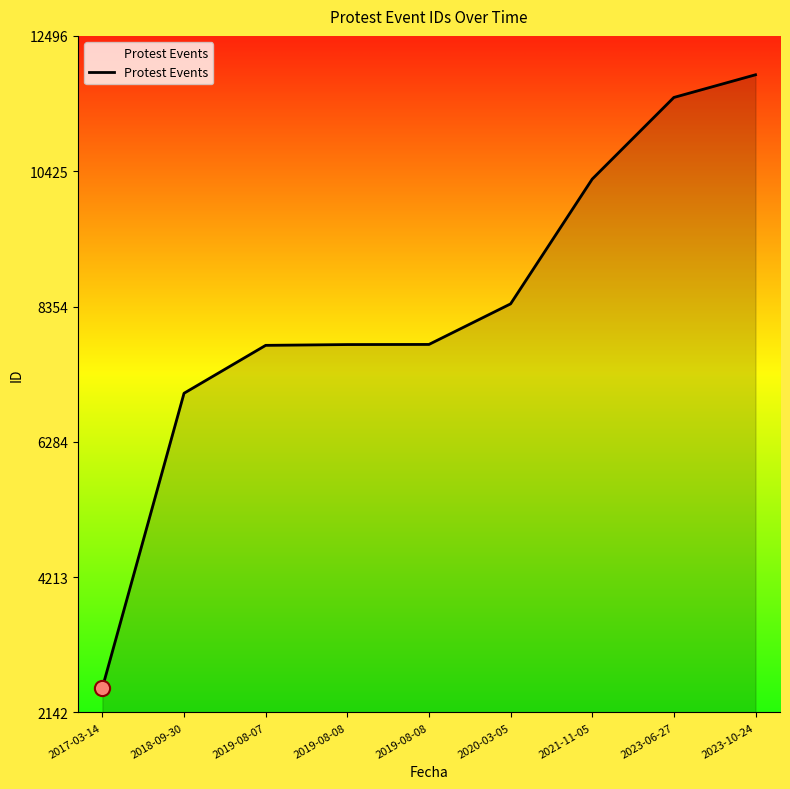

What is the change in value from 2019-08-07 to 2019-08-08?

+12